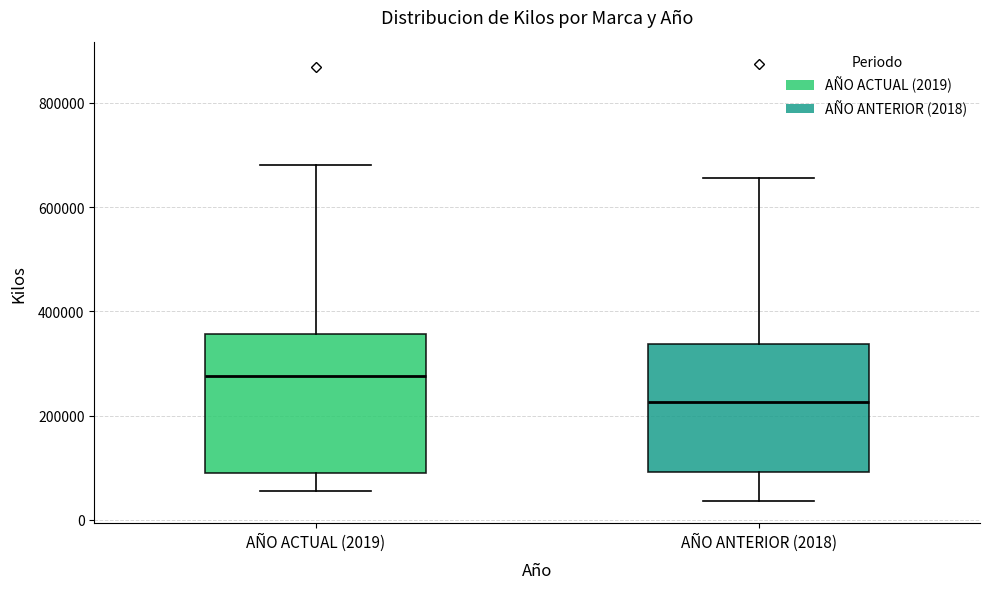

Reading left to right, read every box against the y-axis: the position of its median line, the range the box covers, and the ends of its whiskers. The values are not printed on the chart, so give them approximately, as read against the axis.

AÑO ACTUAL (2019): median 280000, box 100000 to 360000, whiskers 60000 to 680000
AÑO ANTERIOR (2018): median 220000, box 100000 to 340000, whiskers 40000 to 660000